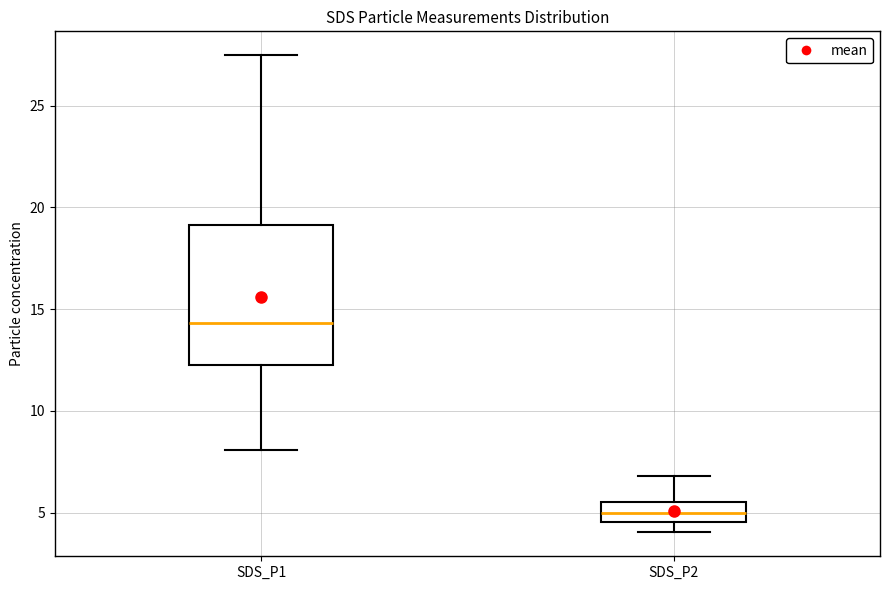

Reading left to right, transcribe this box plot: for each box, give where its median line is, the range the box spans, and where its two whiskers end, as read against the y-axis. The values are not printed on the chart, so give them approximately, as read against the axis.

SDS_P1: median 14.5, box 12.0 to 19.0, whiskers 8.0 to 27.5
SDS_P2: median 5.0, box 4.5 to 5.5, whiskers 4.0 to 7.0